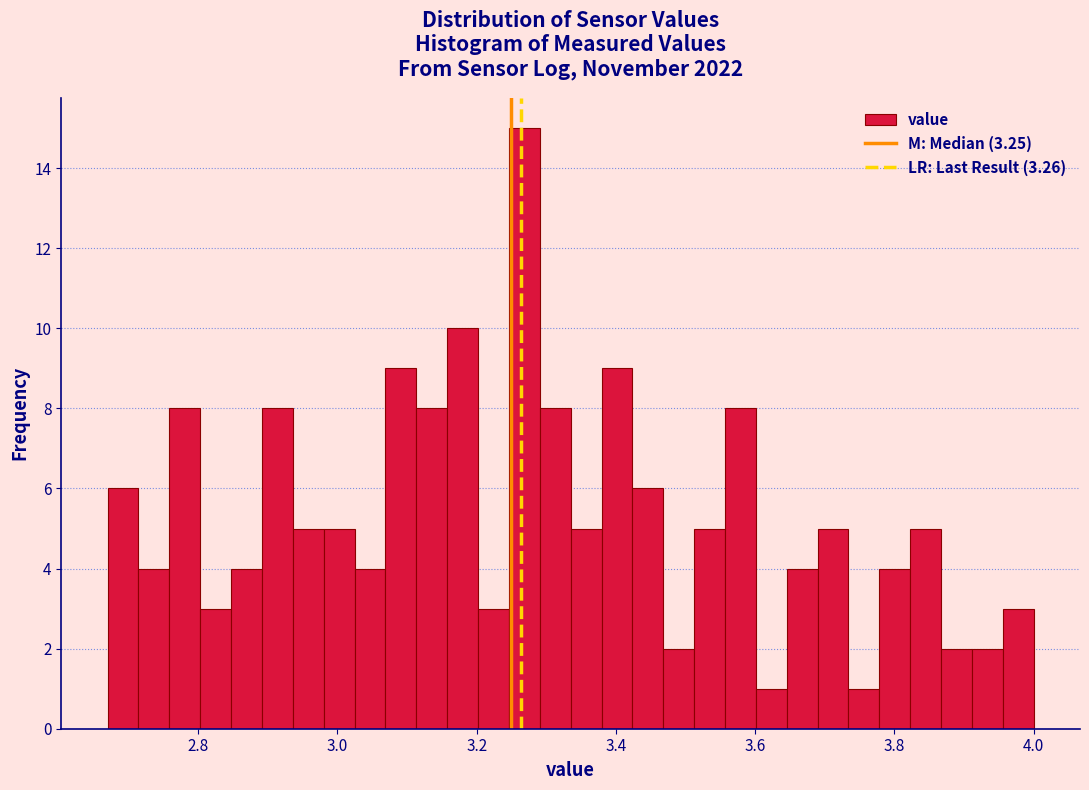

Read against the x-axis, roughly where is the centre of the tallest bar?

3.26